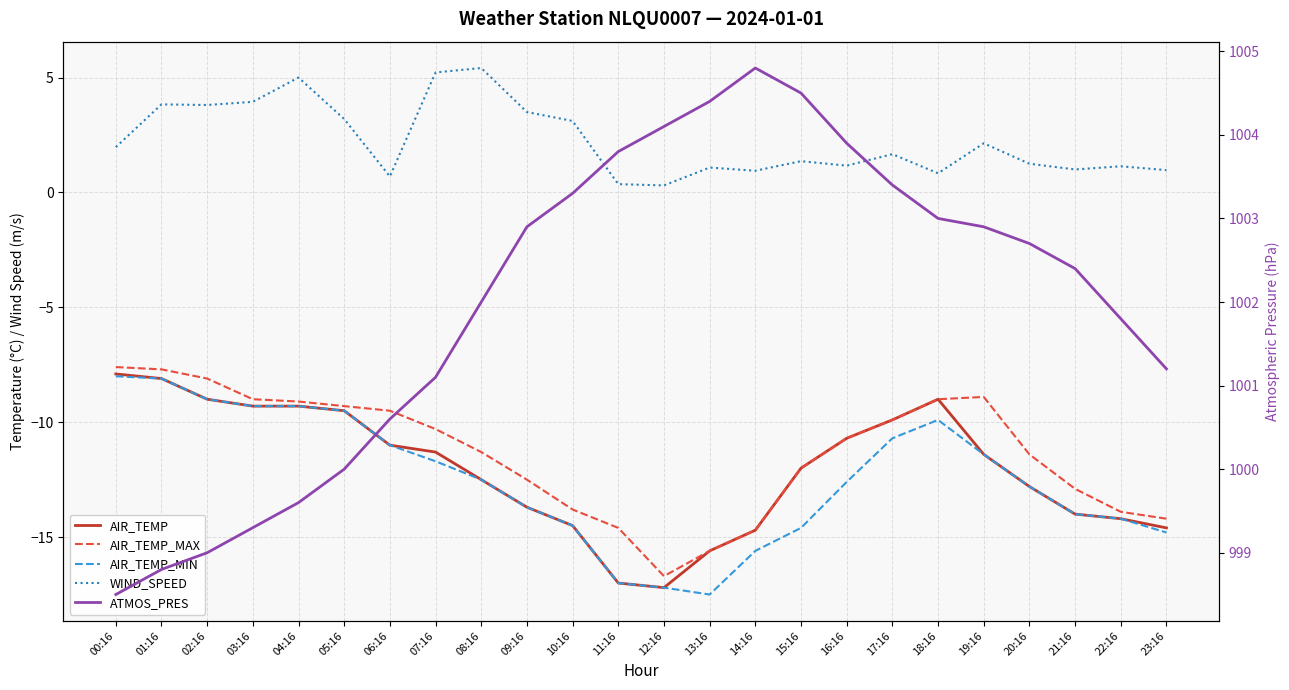

Is it true that WIND_SPEED equals 2.1 at 19:16?

True